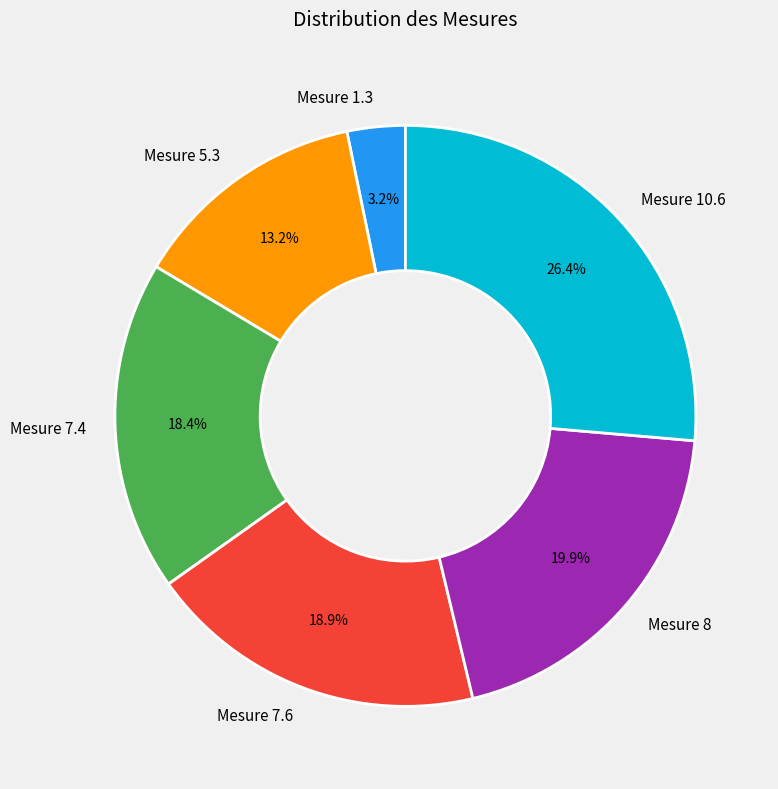

Which category has the smallest portion of the pie?

Mesure 1.3